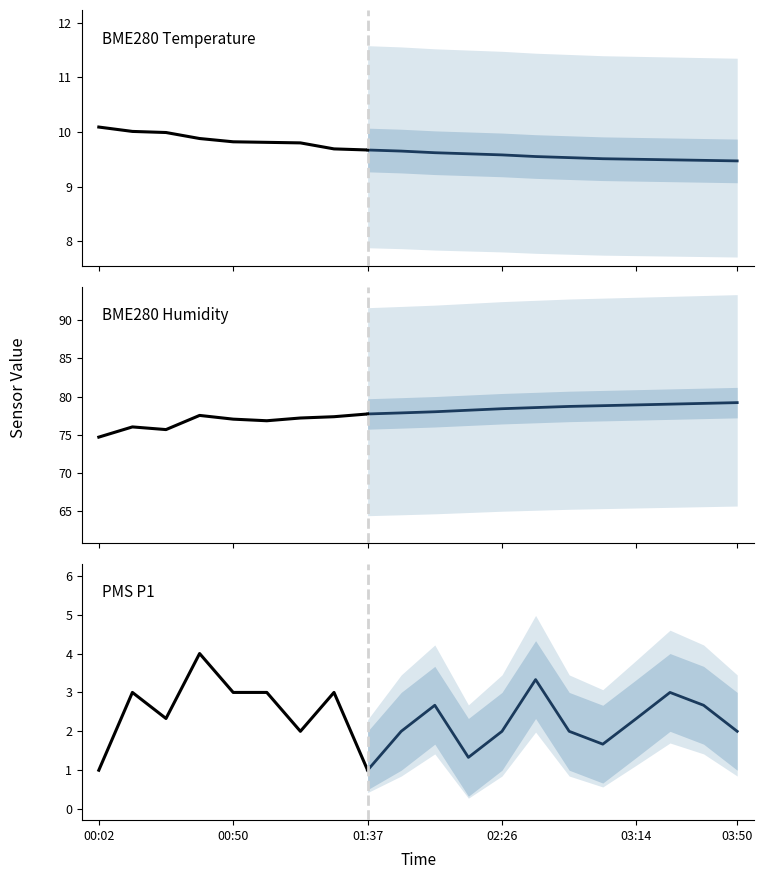

Count the number of categories in the chart.

20